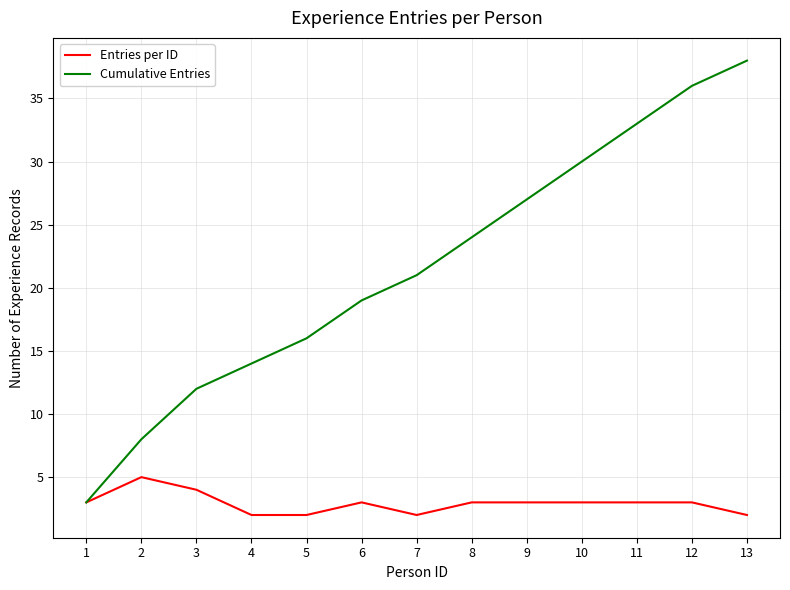

The value of Entries per ID at 7 is 2. True or false?

True